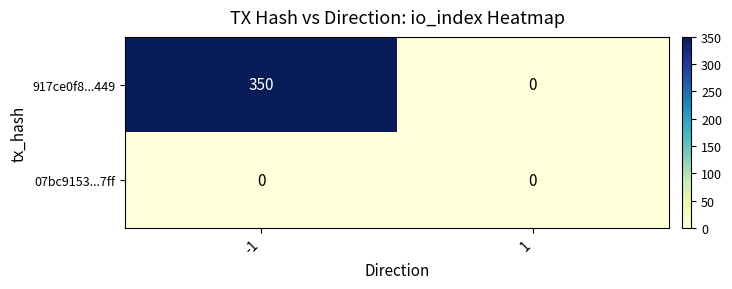

Reading left to right, transcribe all the data shown in this chart.

917ce0f8...449: 350	0
07bc9153...7ff: 0	0